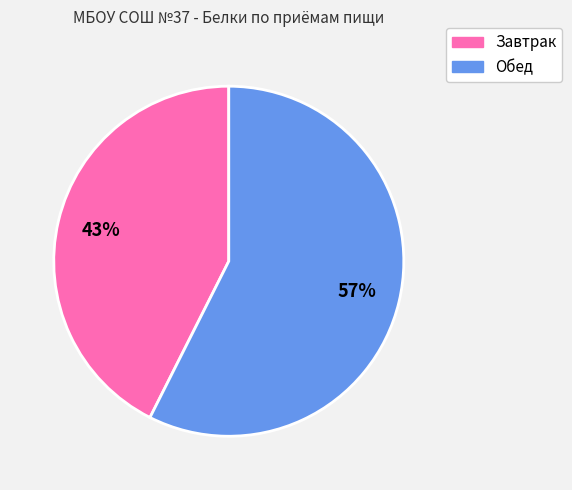

Is there a majority slice in this chart?

Yes